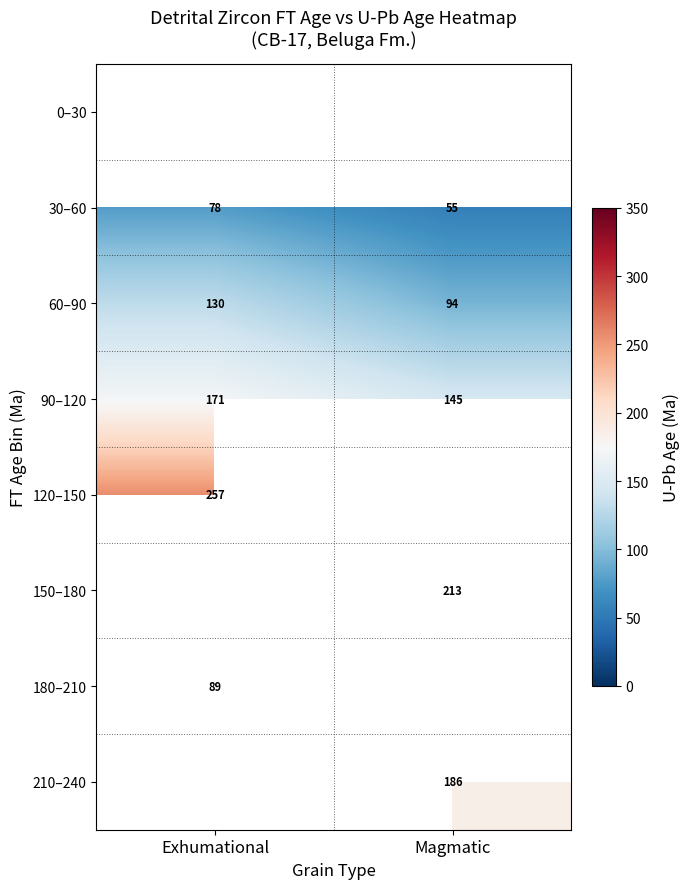

Rank the categories by 90–120 value from lowest to highest.

Magmatic, Exhumational